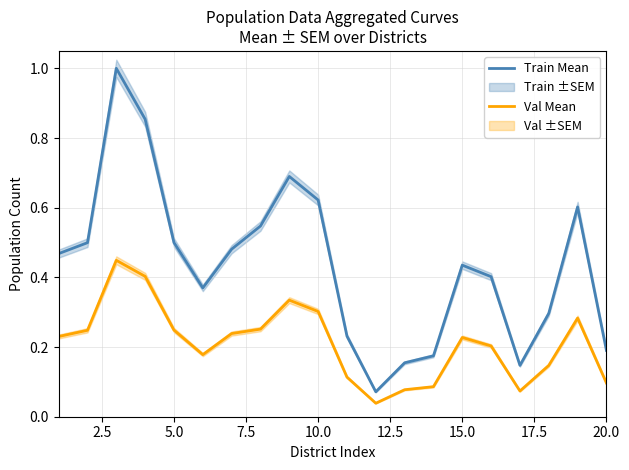

True or false: Val Mean has more than 1 interior local peaks.

True